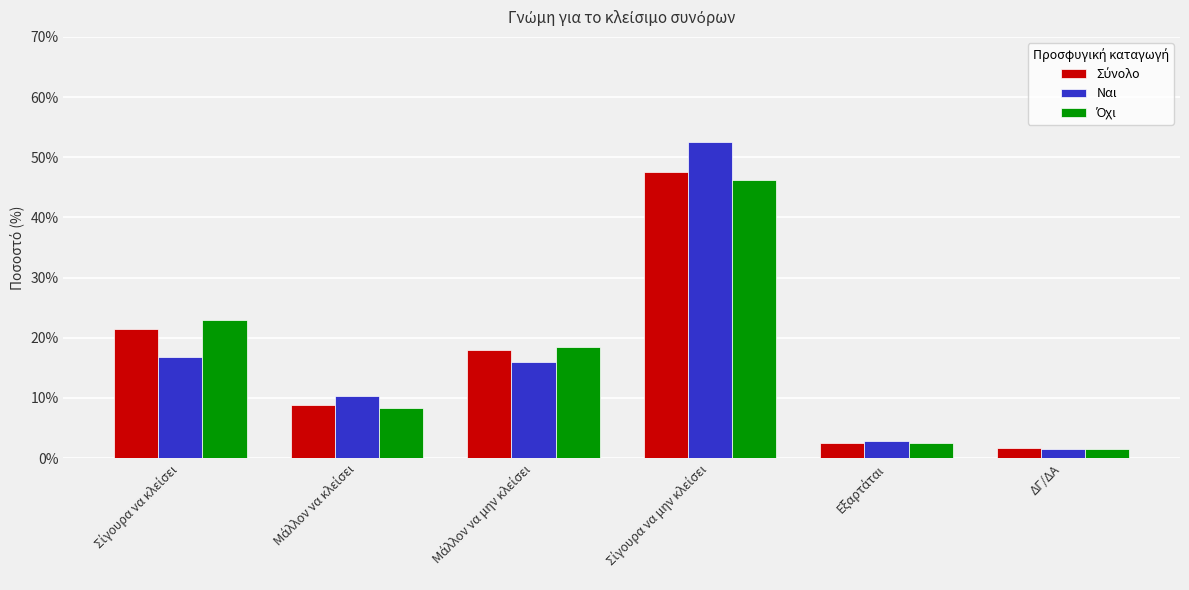

What is the greatest value displayed?

52.5